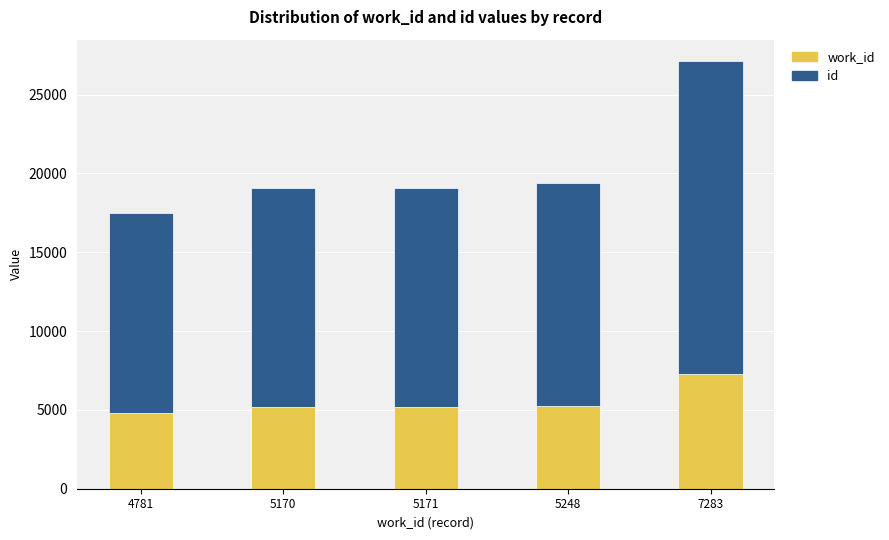

At which category is the sum across all series the highest?

7283